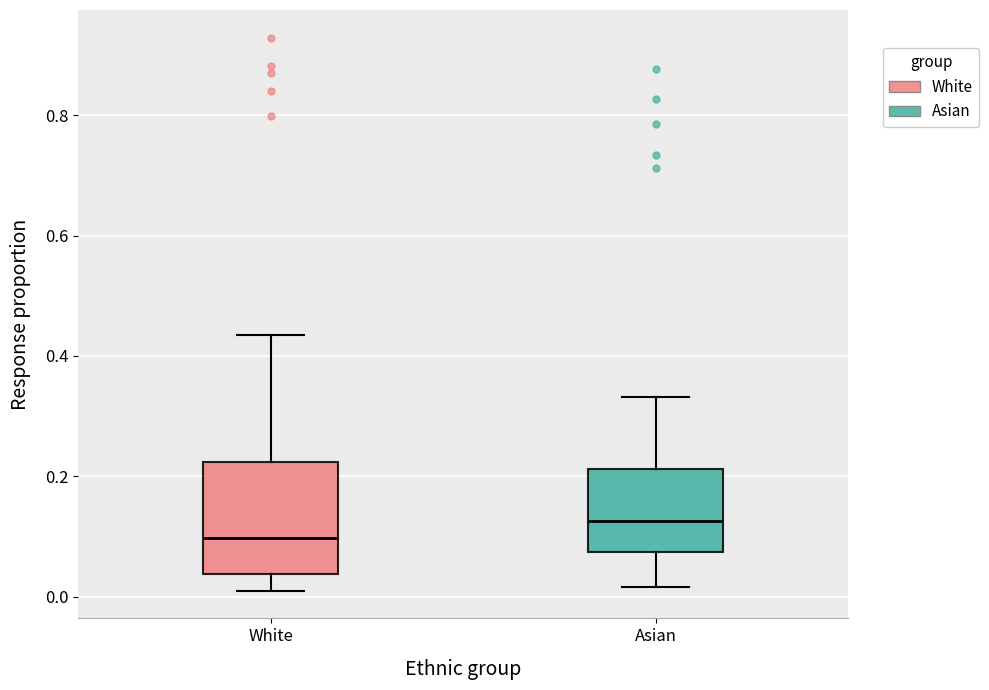

Which box's median line is the highest?

Asian